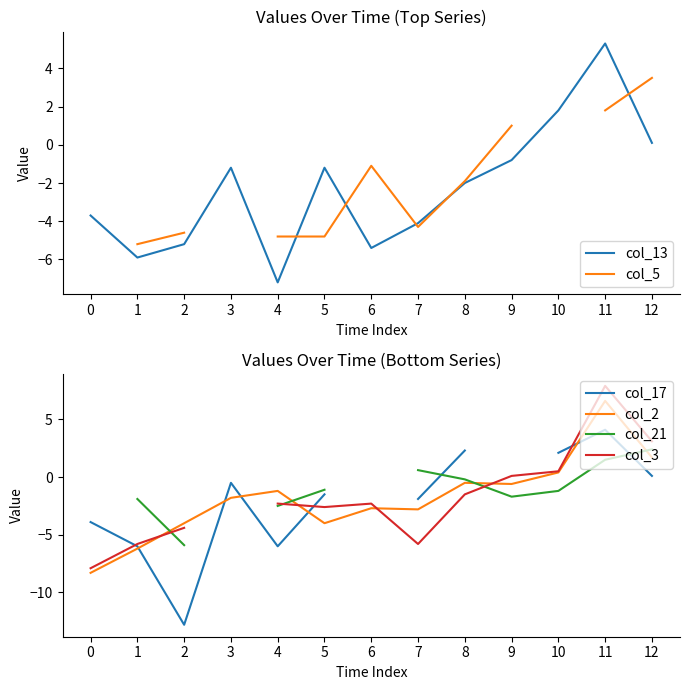

At 7, list the series in order from largest to smallest.

col_21, col_17, col_2, col_13, col_5, col_3